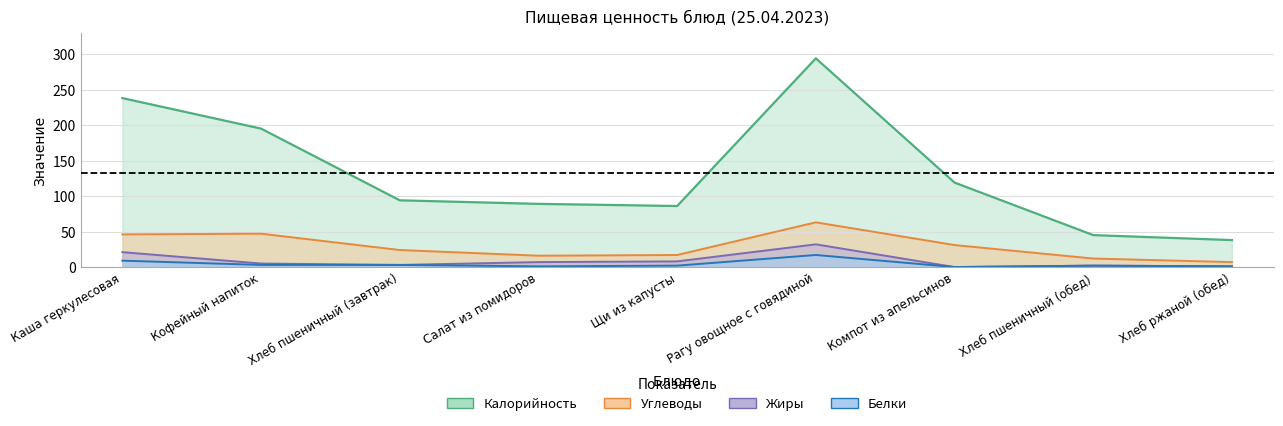

True or false: Белки has more than 1 points higher than both neighbors.

True